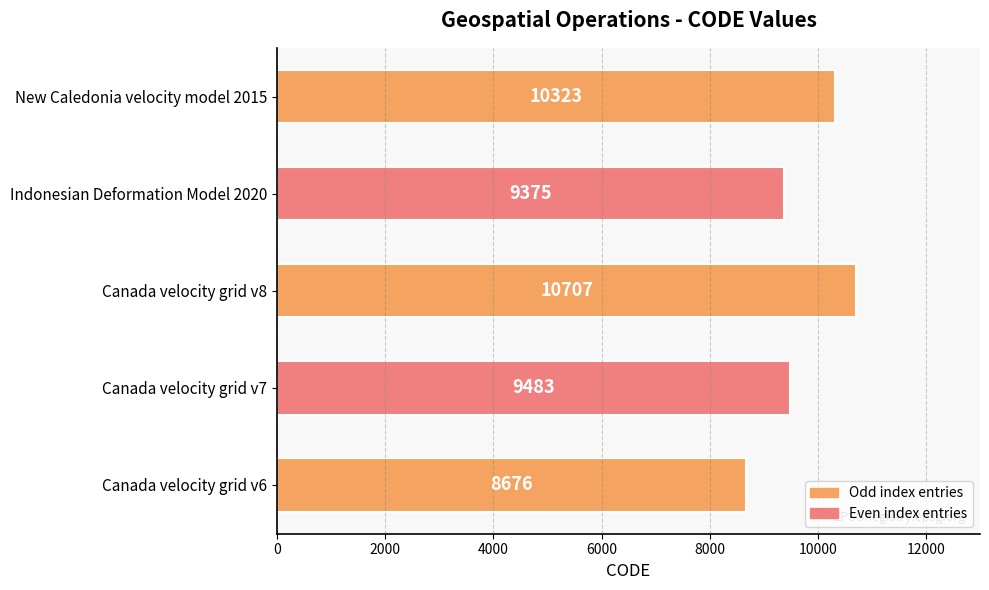

What is the greatest value displayed?

10707